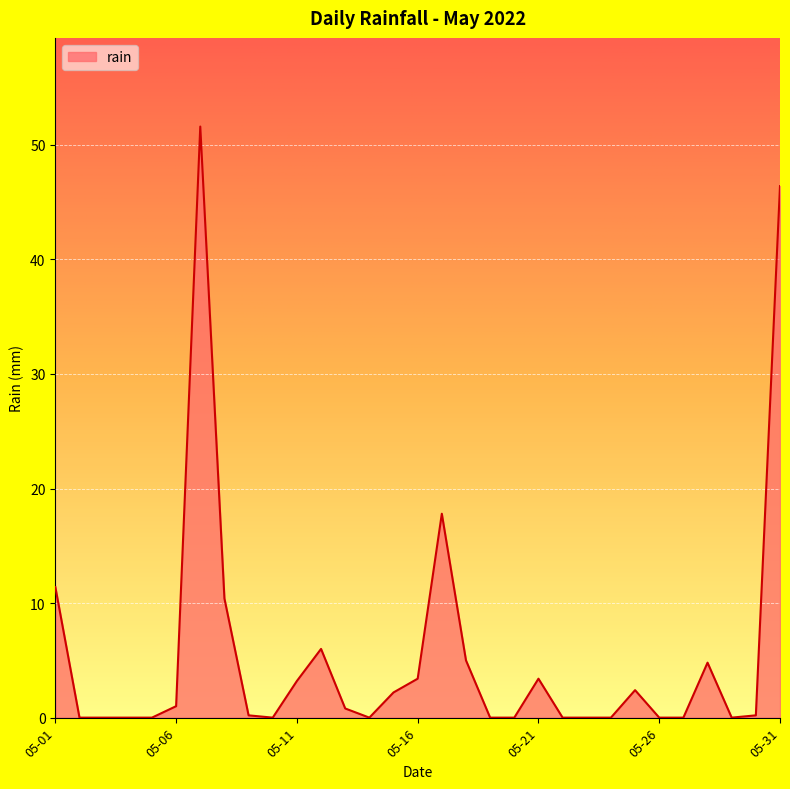

What is the sum of all values?

170.2